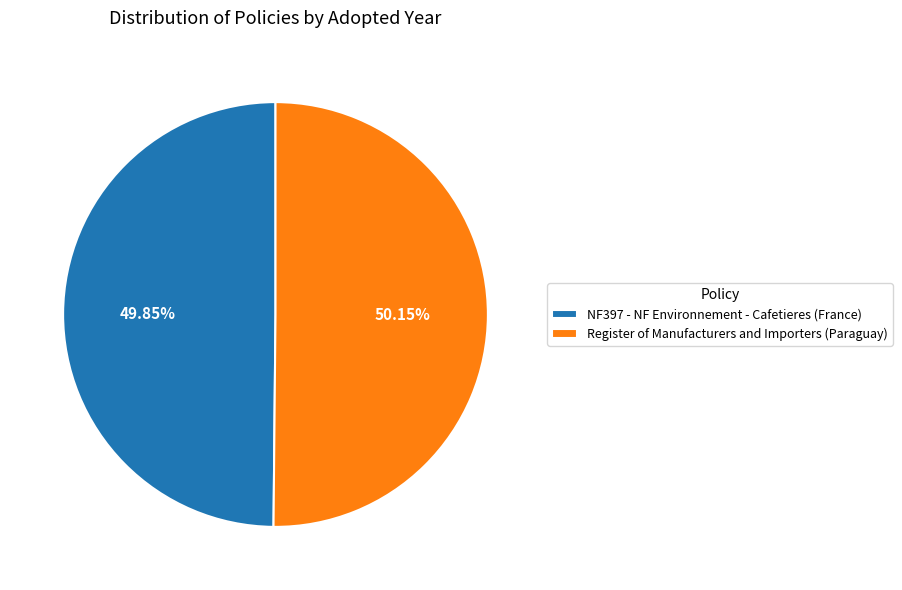

What portion of the pie excludes Register of Manufacturers and Importers (Paraguay)?

49.9%